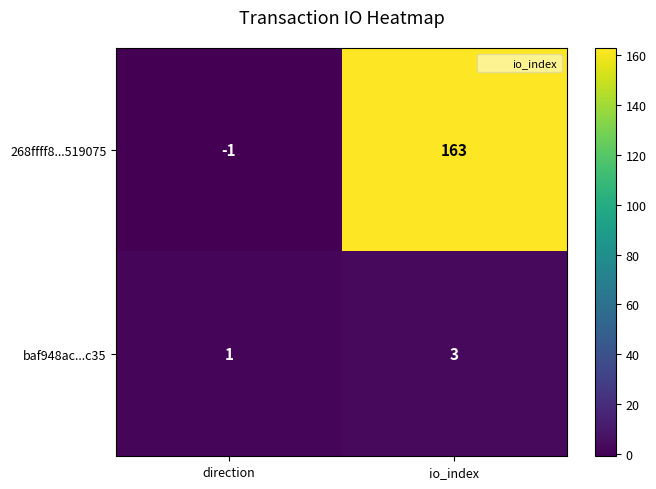

The value of baf948ac...c35 at direction is 2. True or false?

False